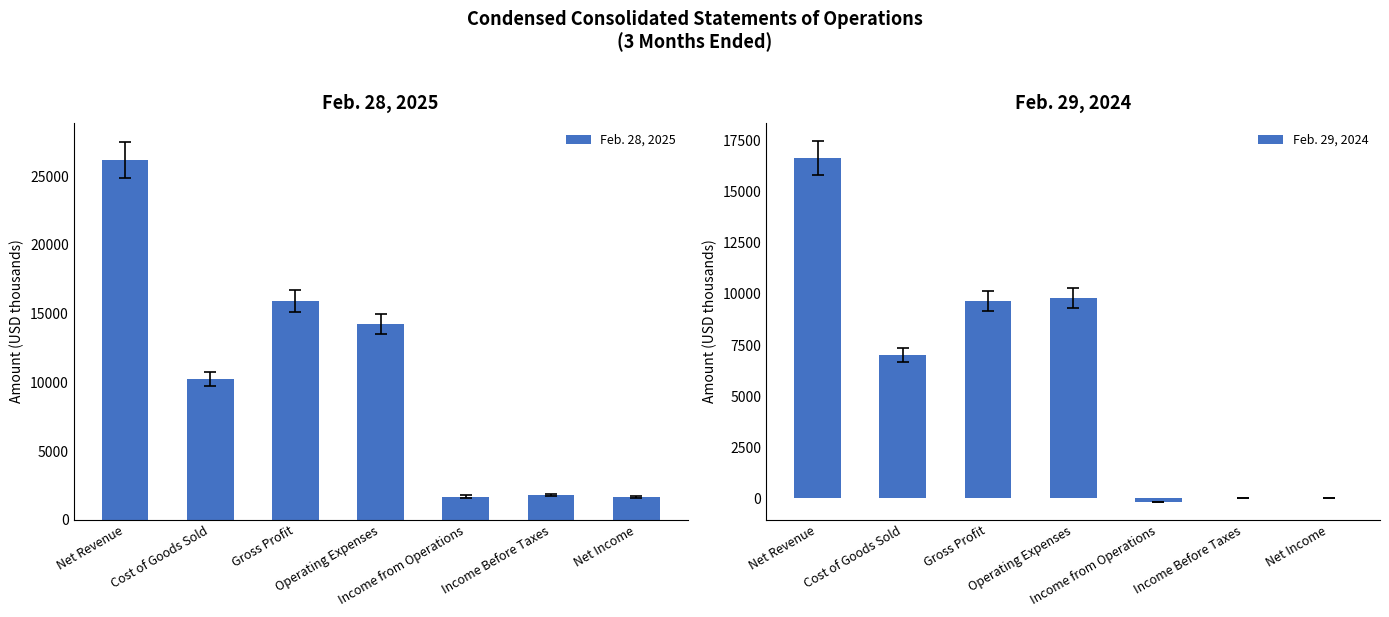

At how many categories does at least one series exceed 9324?

4